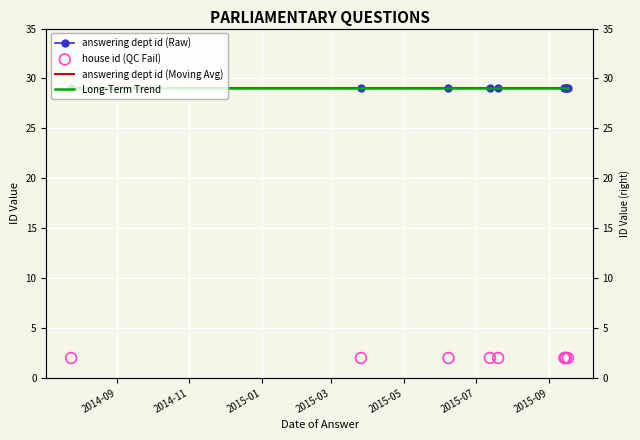

Which series contains the highest Y value?

Long-Term Trend